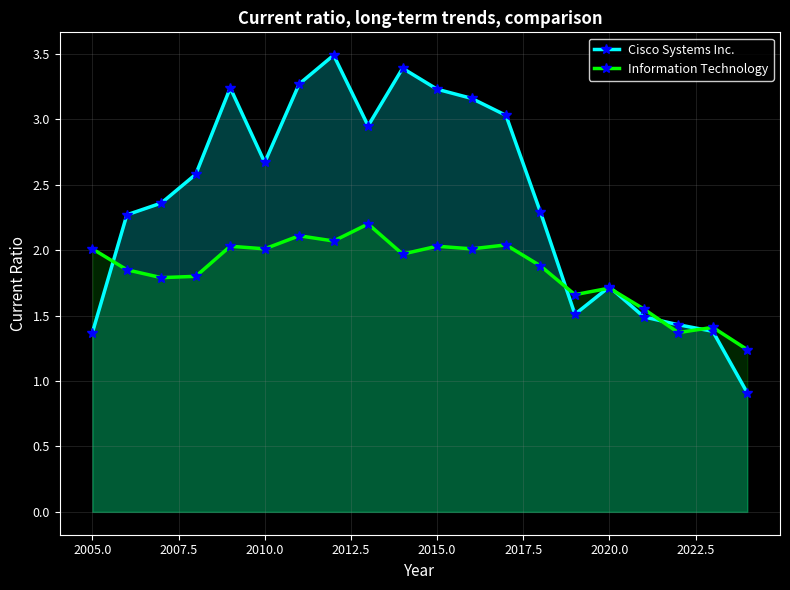

What are all the series names shown in the legend?

Cisco Systems Inc., Information Technology